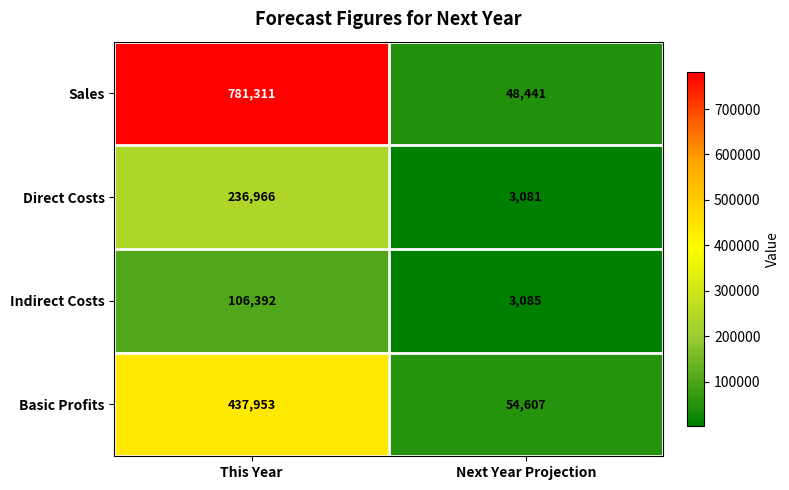

Reading left to right, list all the values displayed in this chart.

Sales: 781311	48441
Direct Costs: 236966	3081
Indirect Costs: 106392	3085
Basic Profits: 437953	54607